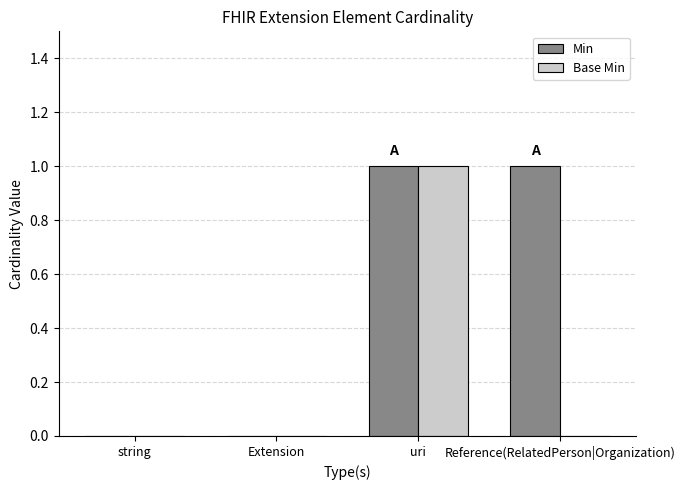

The value of Base Min at Reference(RelatedPerson|Organization) is 0. True or false?

True